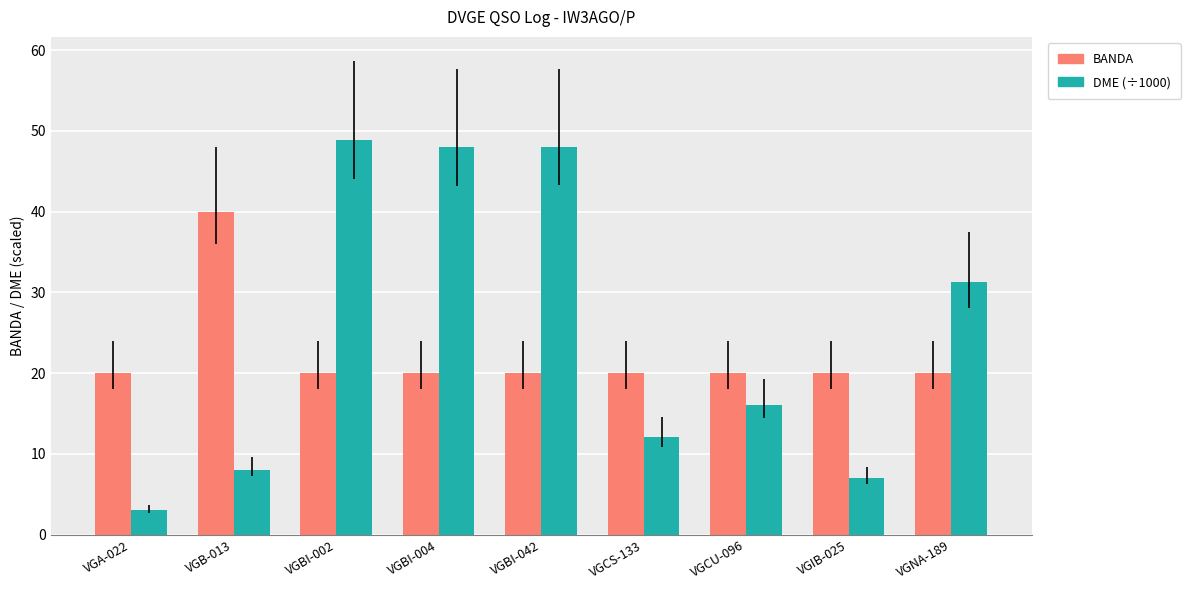

True or false: DME (÷1000) has a value of 20.0 at VGBI-002.

False